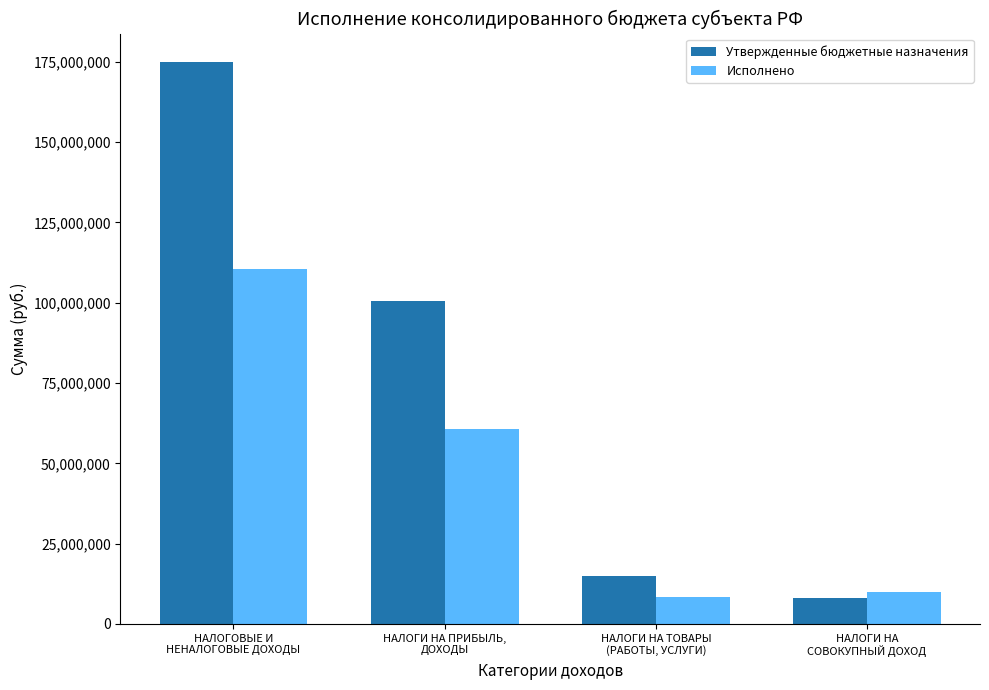

What are all the series names shown in the legend?

Утвержденные бюджетные назначения, Исполнено